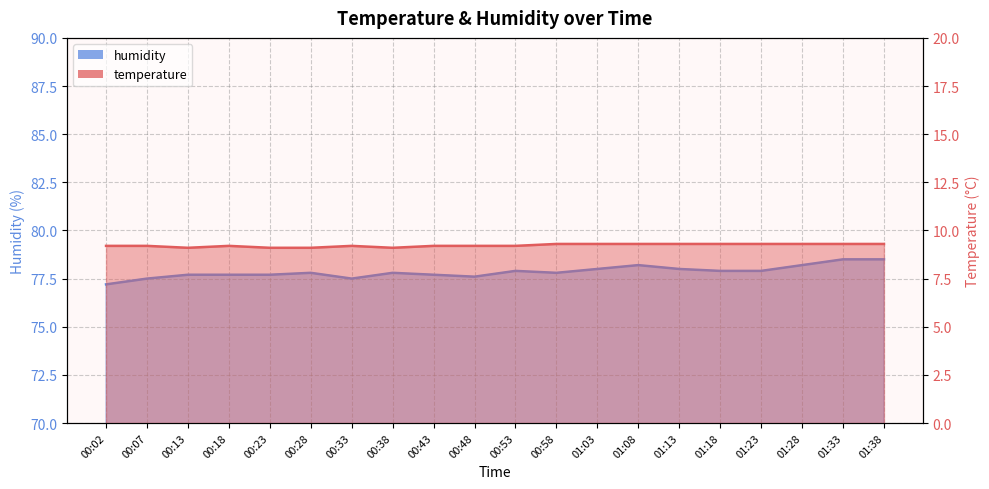

What is the difference between the highest and lowest values at 00:33?

68.3